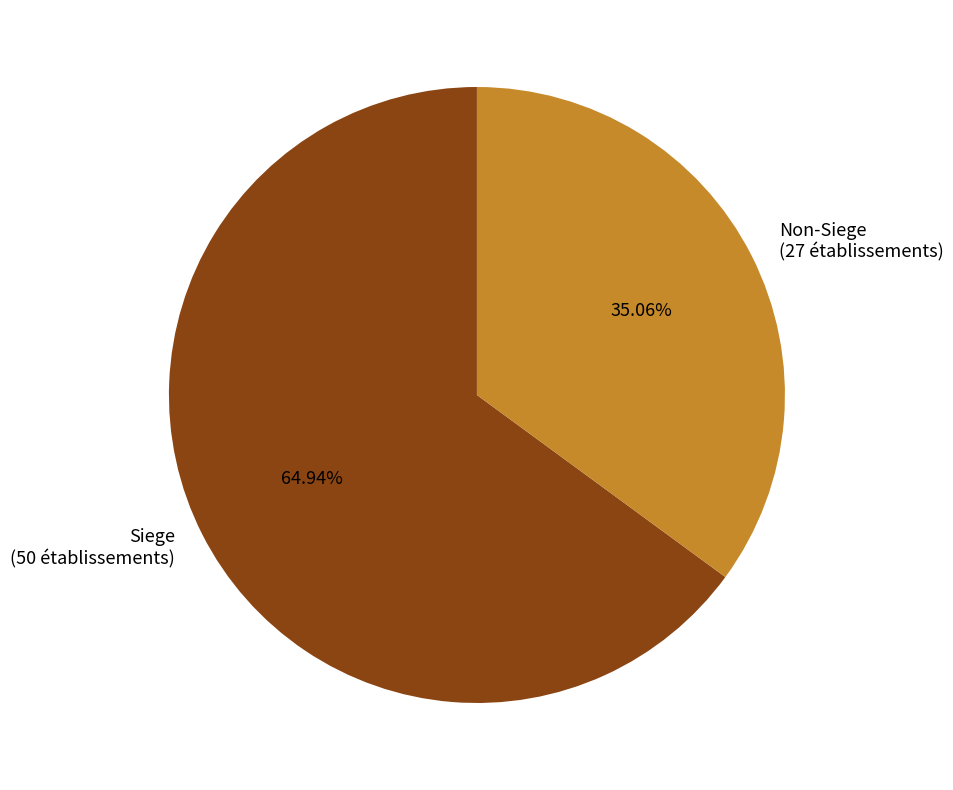

Rank the categories by value from highest to lowest.

Siege (50 établissements), Non-Siege (27 établissements)